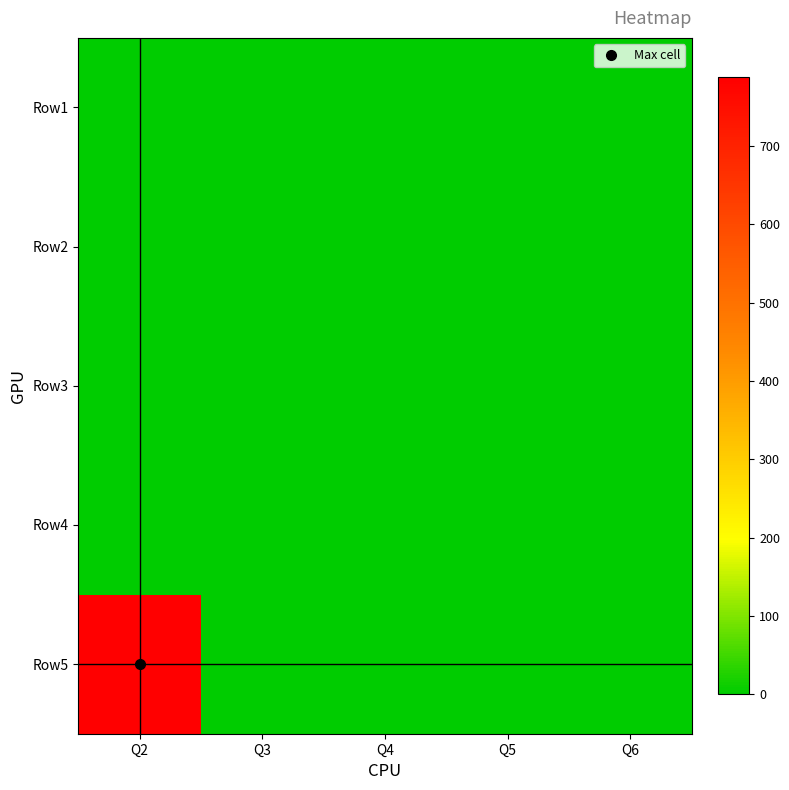

At which category is the sum across all series the highest?

Q2